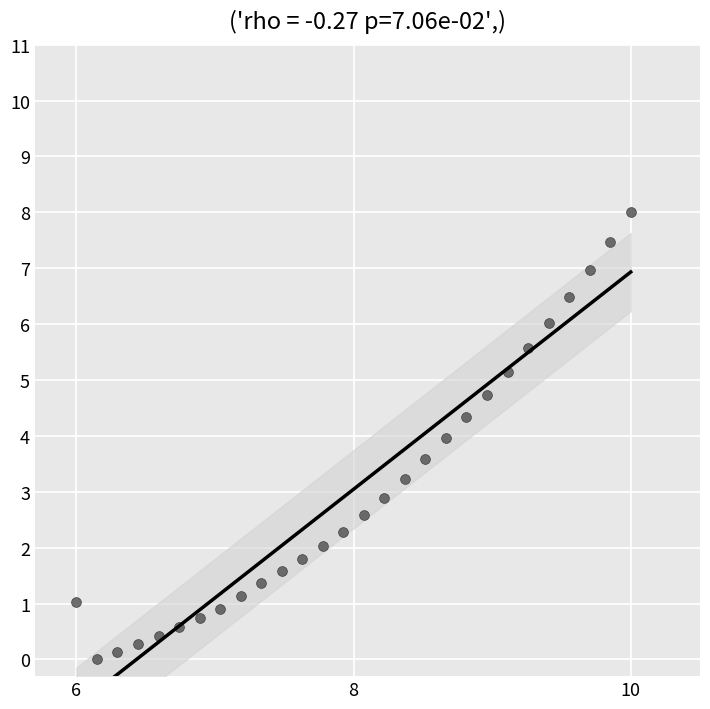

What is the range of Y values (max minus min)?

8.0